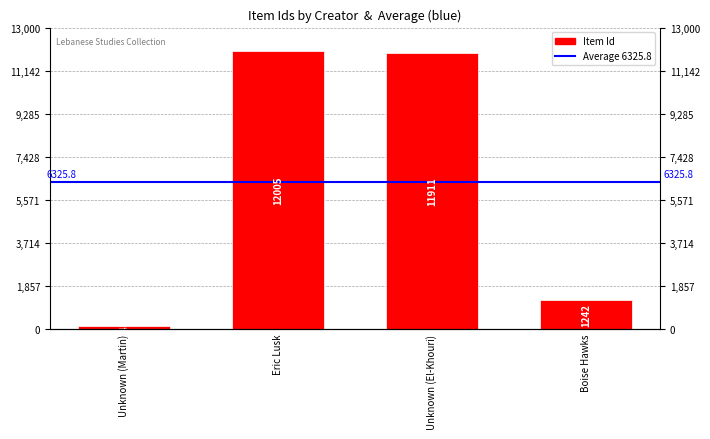

What is the smallest value displayed?

145